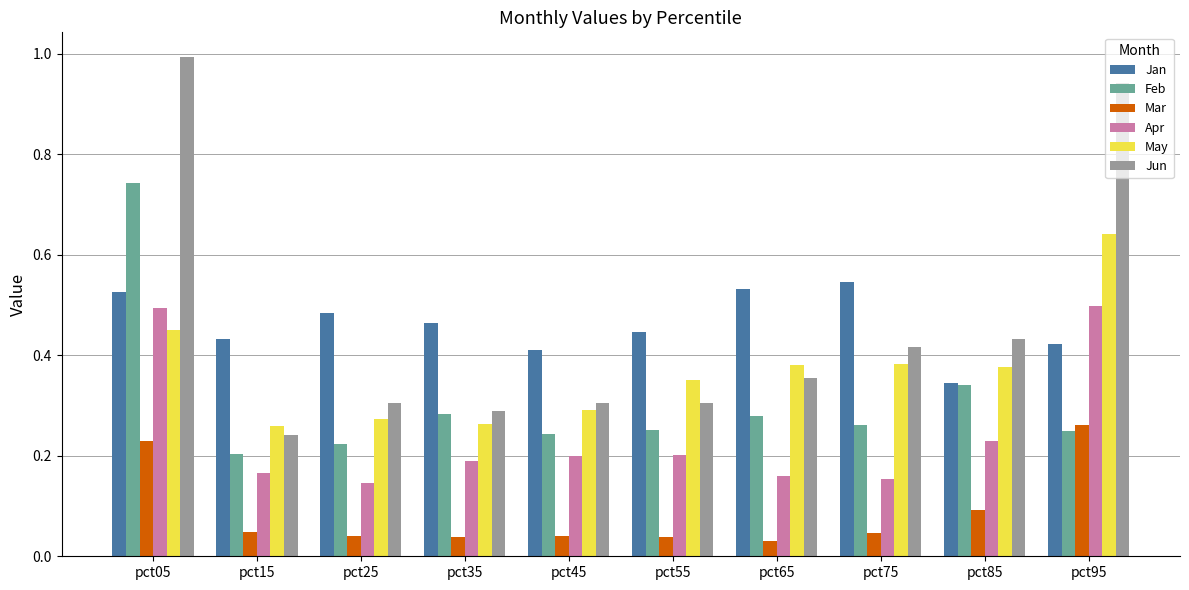

What is the sum of the Jun values at pct55 and pct05?

1.3